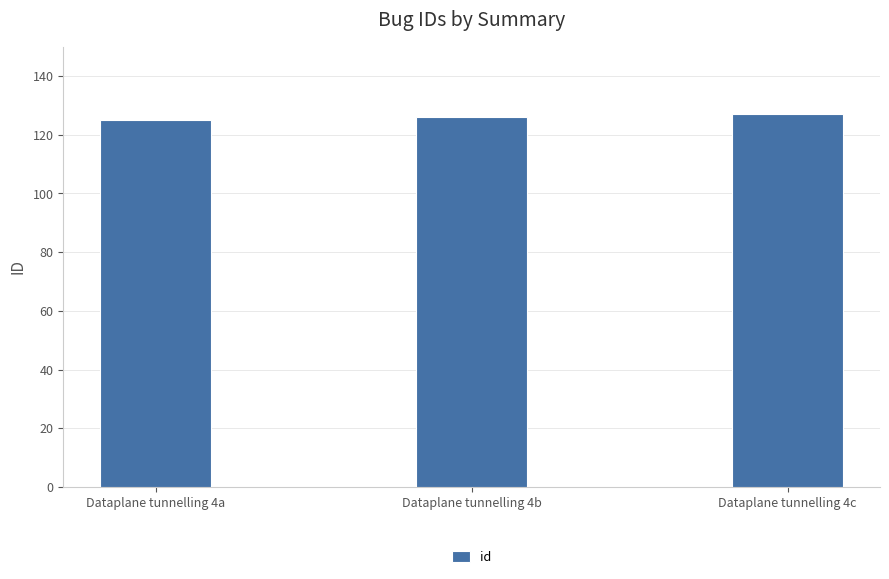

What is the value of the 2nd bar from the left?

126